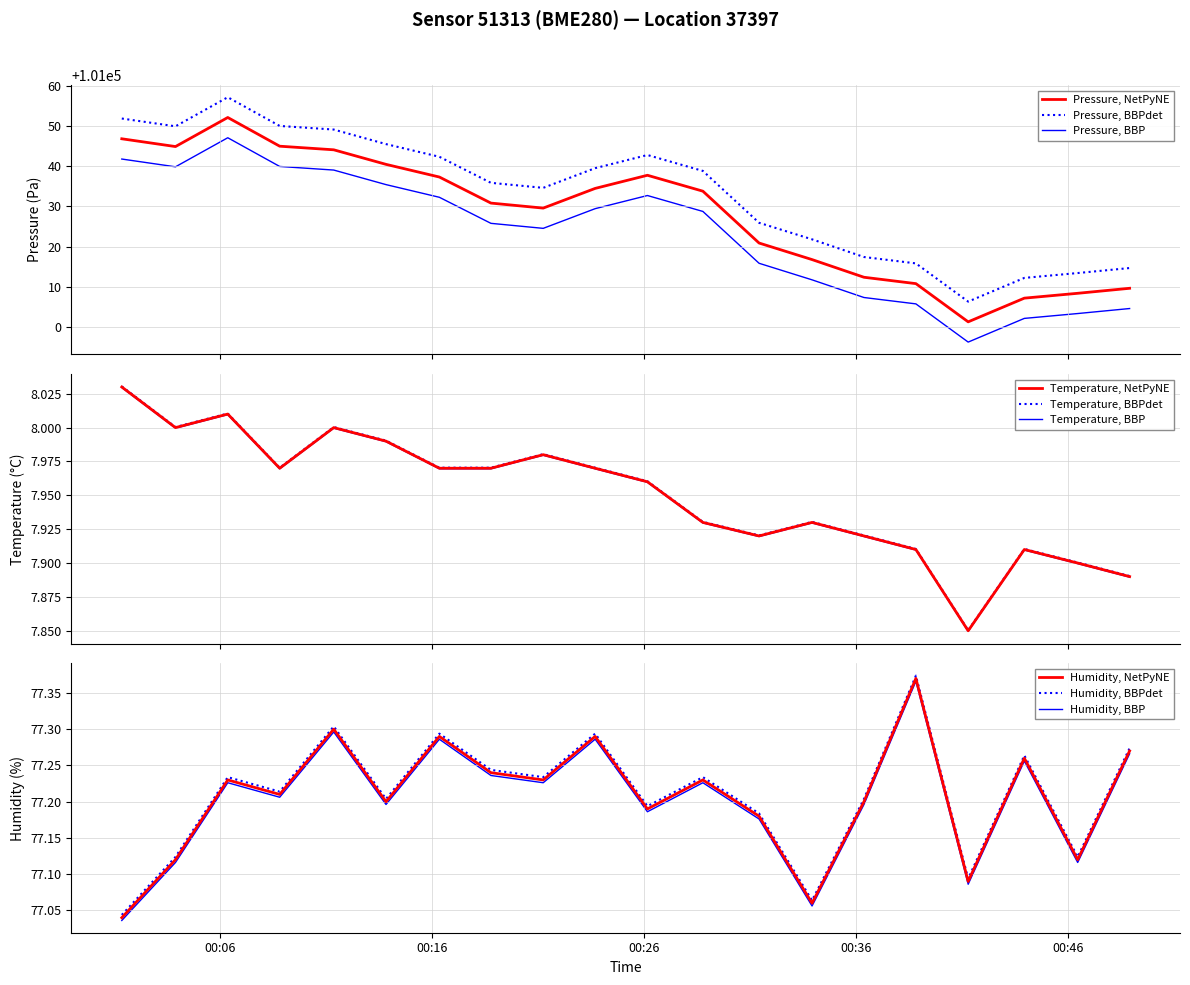

True or false: Pressure, NetPyNE and Pressure, BBP intersect in this chart.

False